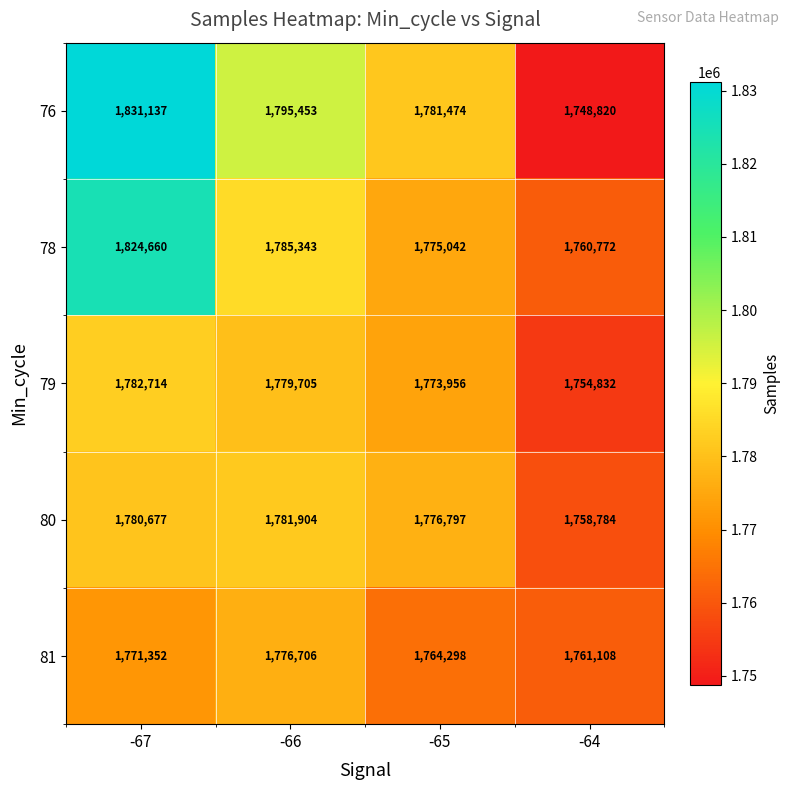

Reading right to left, transcribe all the data shown in this chart.

76: -64=1748820	-65=1781474	-66=1795453	-67=1831137
78: -64=1760772	-65=1775042	-66=1785343	-67=1824660
79: -64=1754832	-65=1773956	-66=1779705	-67=1782714
80: -64=1758784	-65=1776797	-66=1781904	-67=1780677
81: -64=1761108	-65=1764298	-66=1776706	-67=1771352